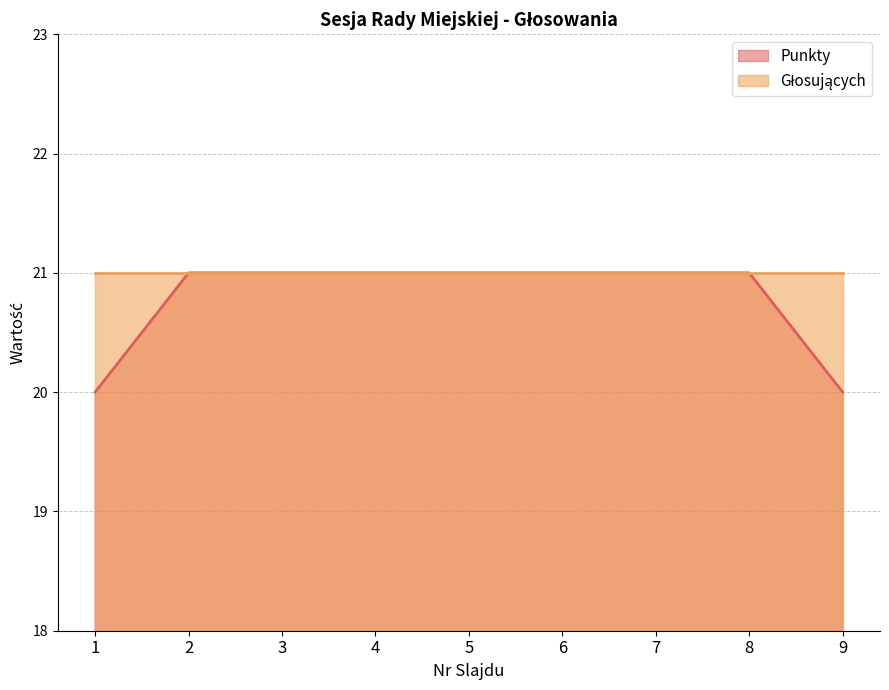

What is the value of the 7th point from the left?

21